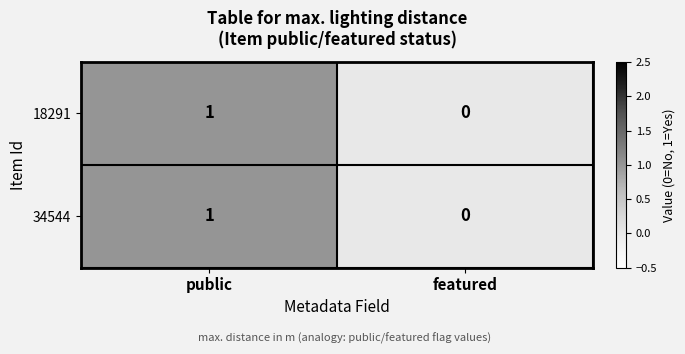

Reading right to left, transcribe all the data shown in this chart.

18291: 0	1
34544: 0	1